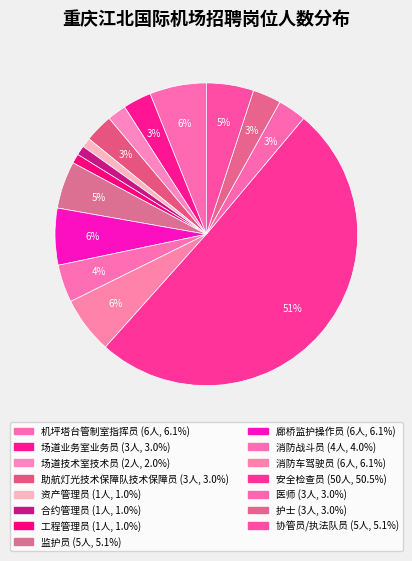

Rank the categories by value from lowest to highest.

资产管理员, 合约管理员, 工程管理员, 场道技术室技术员, 场道业务室业务员, 助航灯光技术保障队技术保障员, 医师, 护士, 消防战斗员, 监护员, 协管员/执法队员, 机坪塔台管制室指挥员, 廊桥监护操作员, 消防车驾驶员, 安全检查员